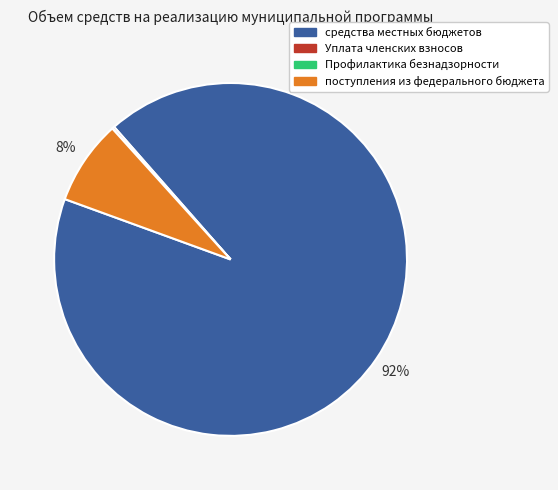

To the nearest percent, what is the difference between the largest and smallest slice percentages?

92%